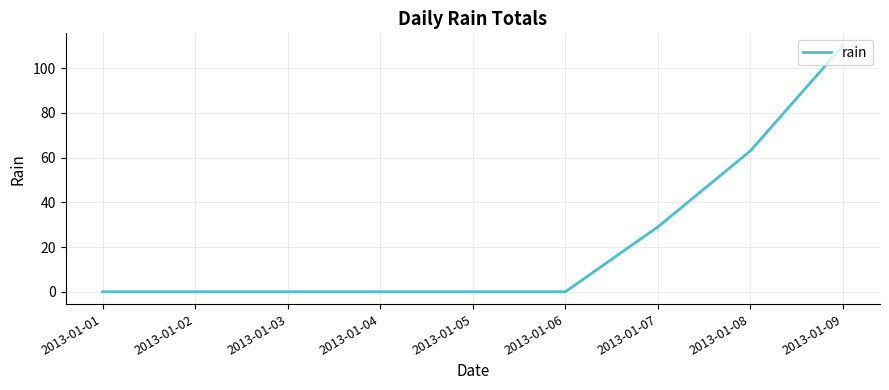

The chart shows a value of 110 at 2013-01-09. True or false?

True